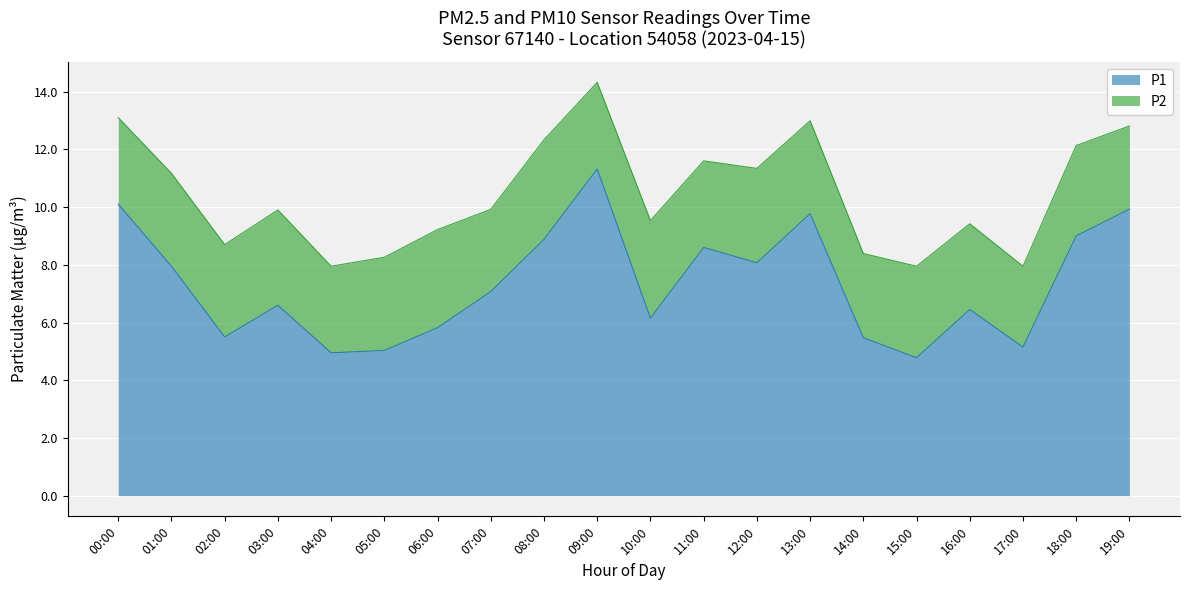

Where does the data first go above 7?

00:00